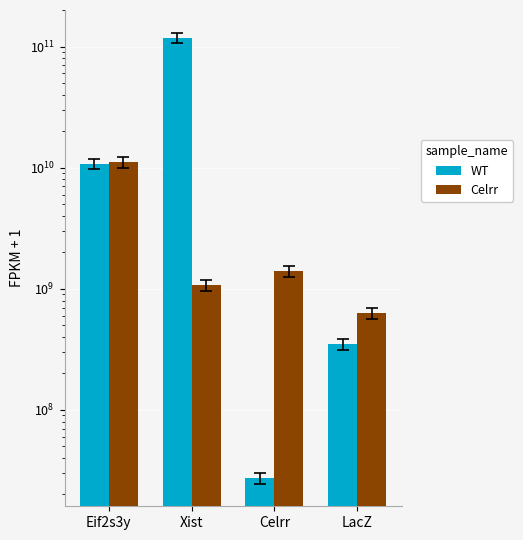

The value of Celrr at LacZ is 174634836.6. True or false?

False